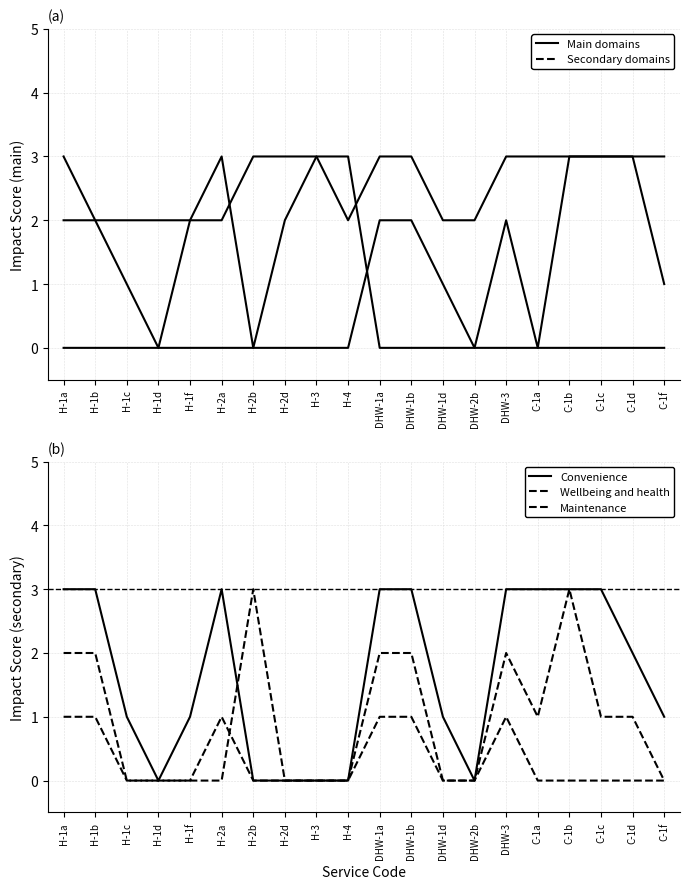

What is the sum of the Convenience values at C-1b and C-1f?

4